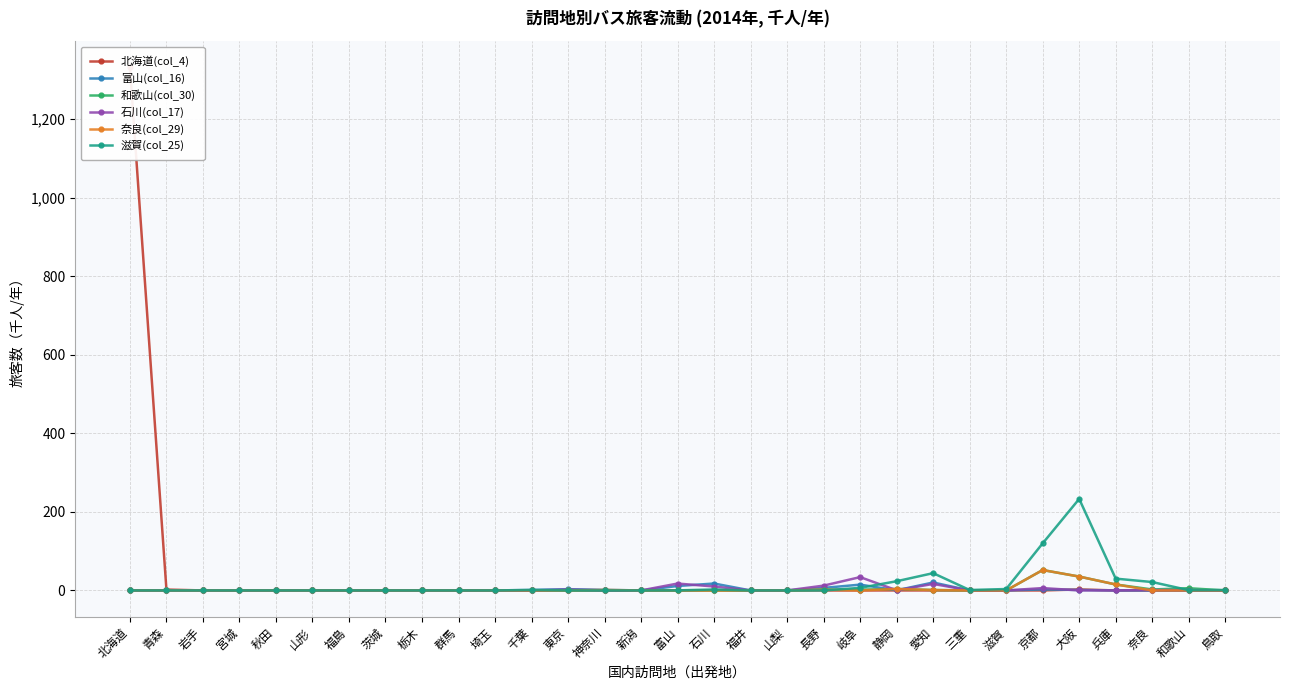

Rank the categories by 北海道(col_4) value from lowest to highest.

岩手, 宮城, 秋田, 山形, 福島, 茨城, 栃木, 群馬, 埼玉, 千葉, 神奈川, 新潟, 富山, 福井, 山梨, 長野, 岐阜, 静岡, 愛知, 三重, 滋賀, 京都, 兵庫, 奈良, 和歌山, 鳥取, 石川, 東京, 青森, 大阪, 北海道